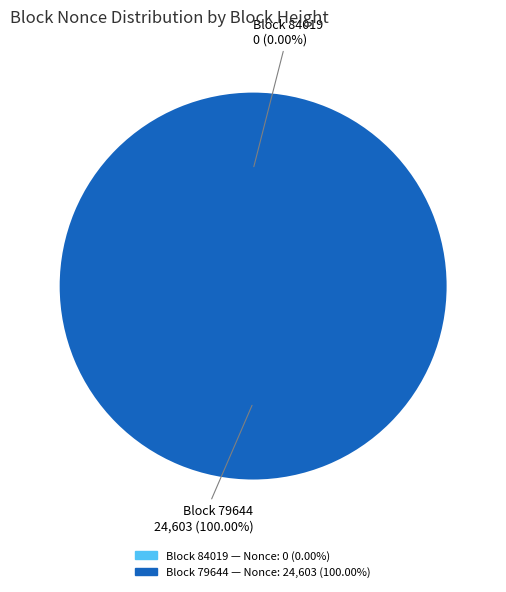

Is it true that 84019 is 14% of the pie?

False